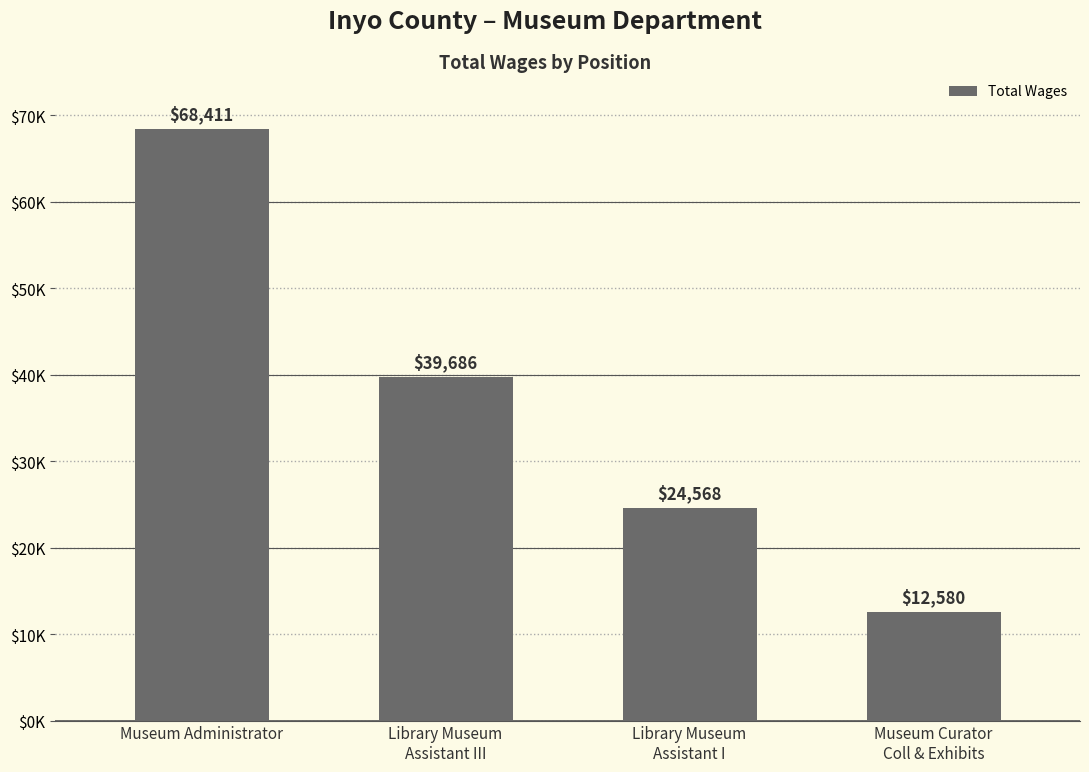

Read the value at Library Museum
Assistant III.

39686